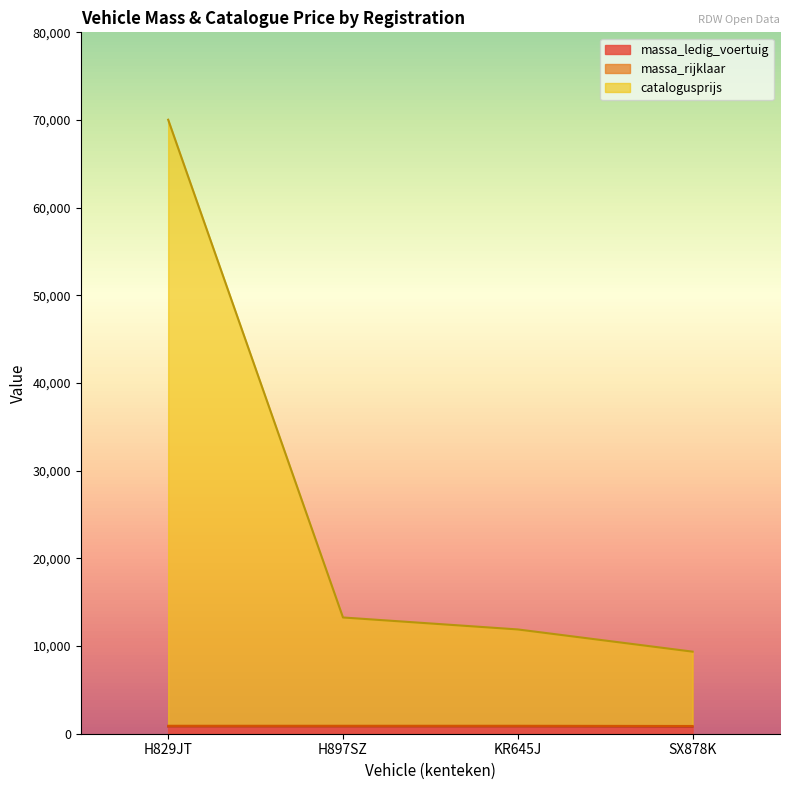

What is the label of the 4th point from the right?

H829JT